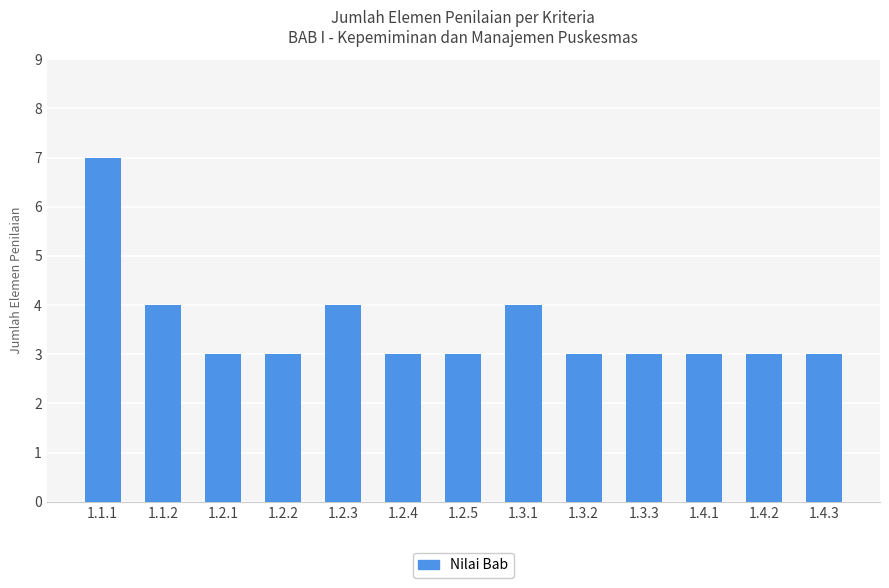

Count the number of categories in the chart.

13